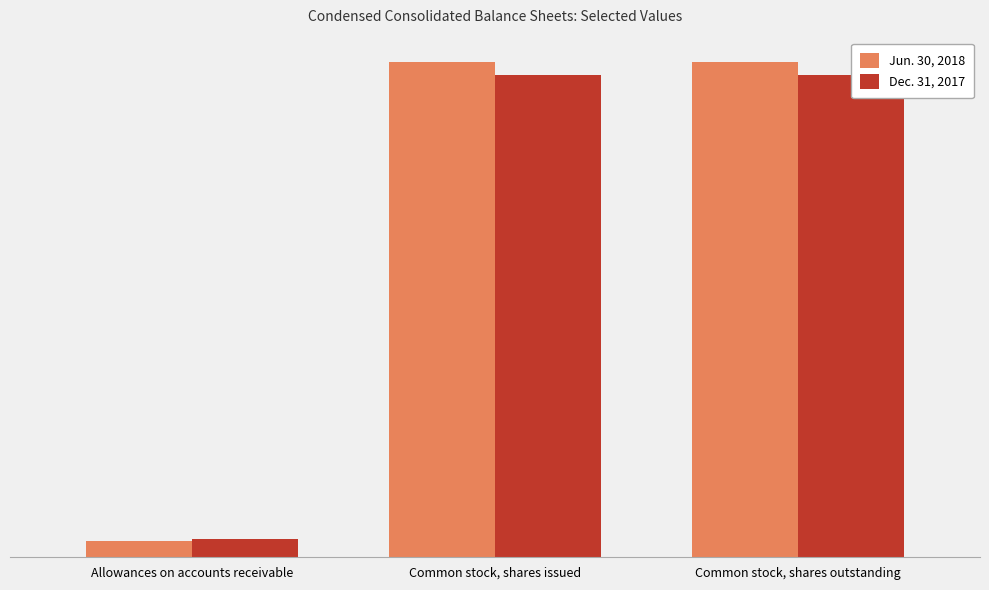

What are all the series names shown in the legend?

Jun. 30, 2018, Dec. 31, 2017